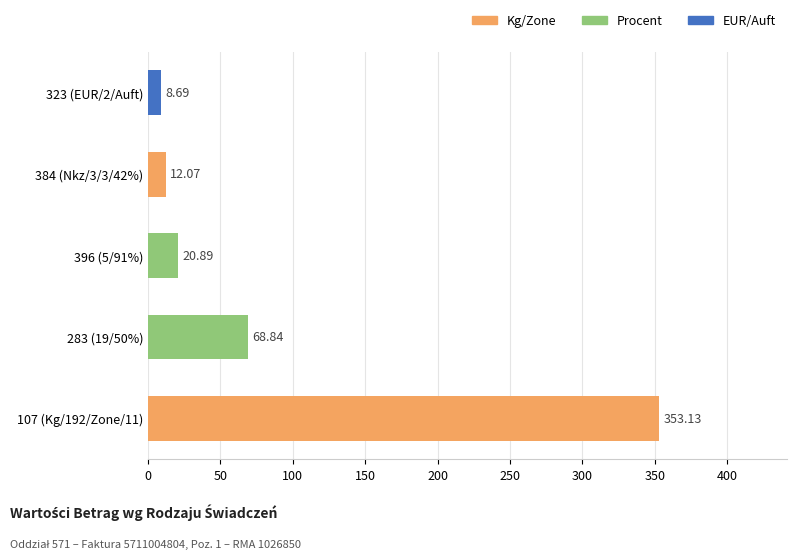

What is the minimum value shown in the chart?

8.7